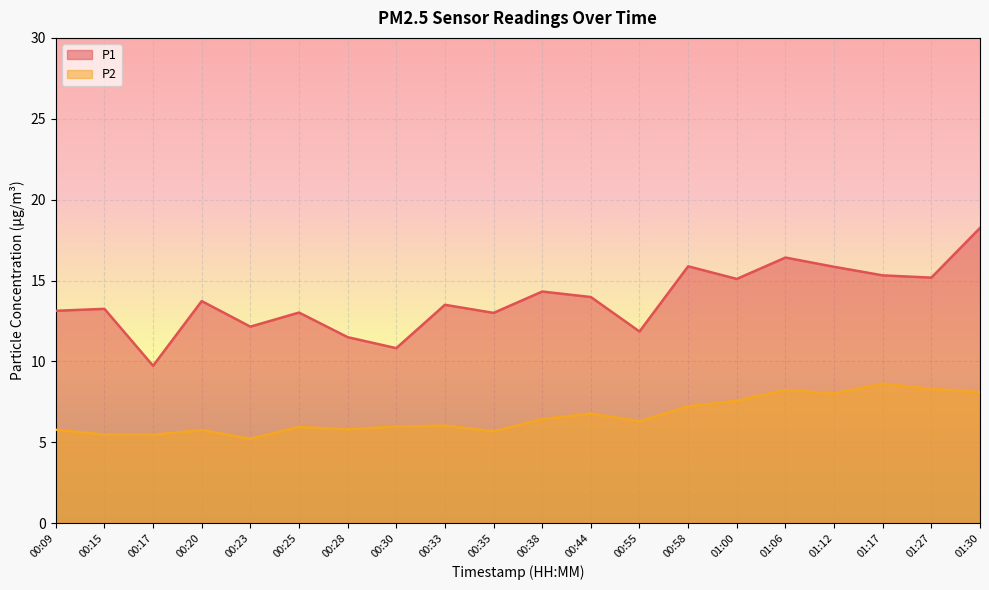

Is it true that P1 equals 26.5 at 01:17?

False